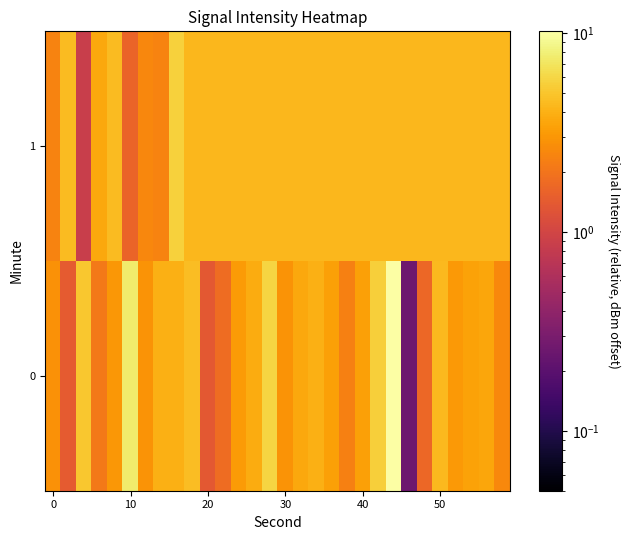

List the series in order of their peak value, lowest first.

1, 0